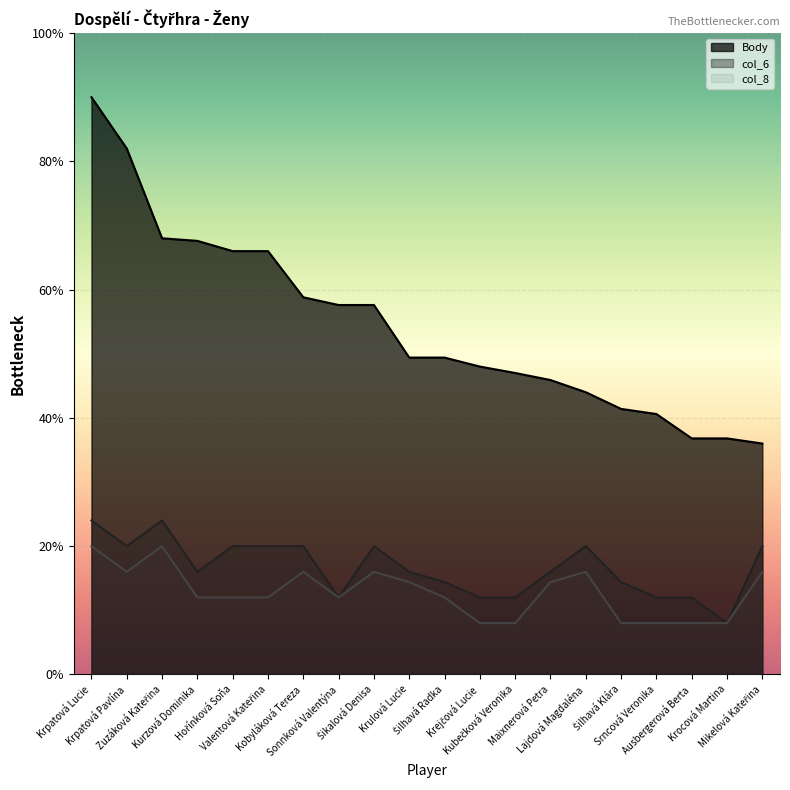

Which series has the largest total across all categories?

Body